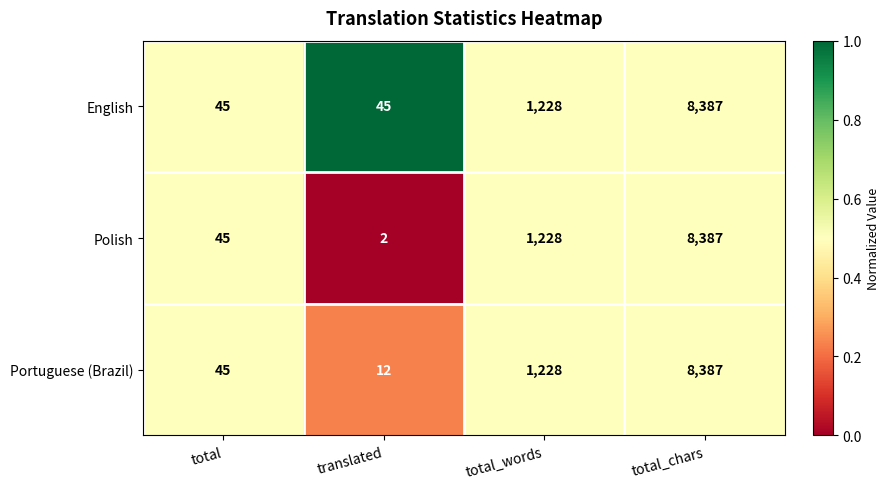

Which series has the largest range (max minus min)?

Polish